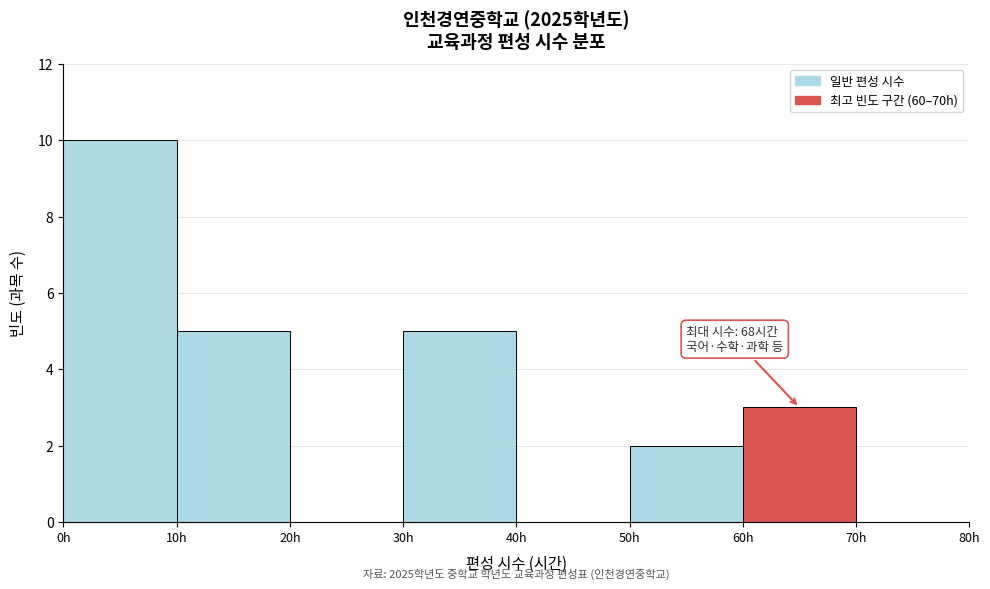

Which range on the x-axis has the tallest bar?

0 to 10